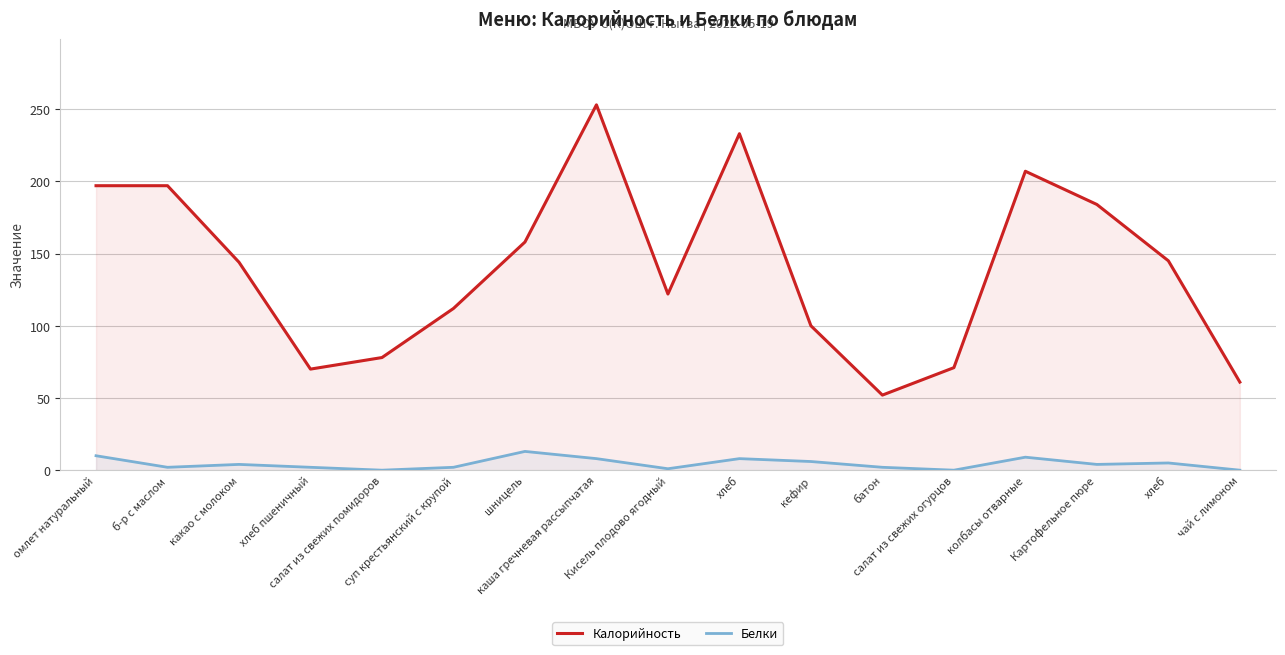

Reading left to right, what are all the values shown in this chart?

Калорийность: омлет натуральный=197	б-р с маслом=197	какао с молоком=144	хлеб пшеничный=70	салат из свежих помидоров=78	суп крестьянский с крупой=112	шницель=158	каша гречневая рассыпчатая=253	Кисель плодово ягодный=122	хлеб=233	кефир=100	батон=52	салат из свежих огурцов=71	колбасы отварные=207	Картофельное пюре=184	хлеб=145	чай с лимоном=61
Белки: омлет натуральный=10	б-р с маслом=2	какао с молоком=4	хлеб пшеничный=2	салат из свежих помидоров=0	суп крестьянский с крупой=2	шницель=13	каша гречневая рассыпчатая=8	Кисель плодово ягодный=1	хлеб=8	кефир=6	батон=2	салат из свежих огурцов=0	колбасы отварные=9	Картофельное пюре=4	хлеб=5	чай с лимоном=0